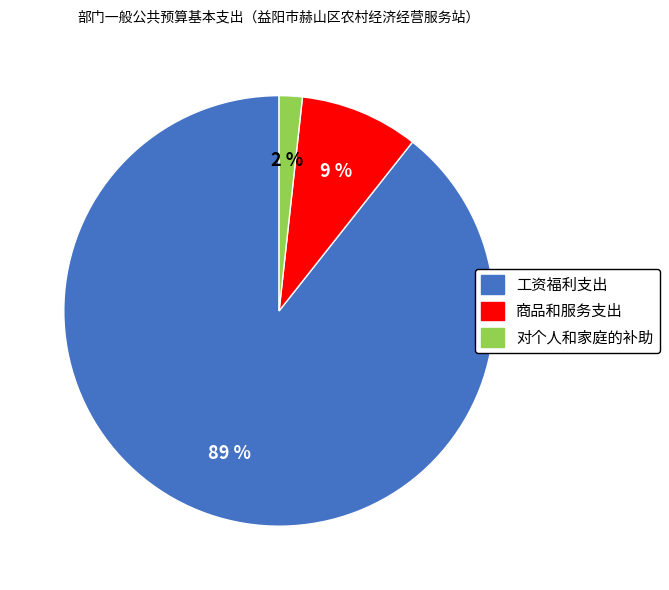

Which has a higher value, 工资福利支出 or 对个人和家庭的补助?

工资福利支出